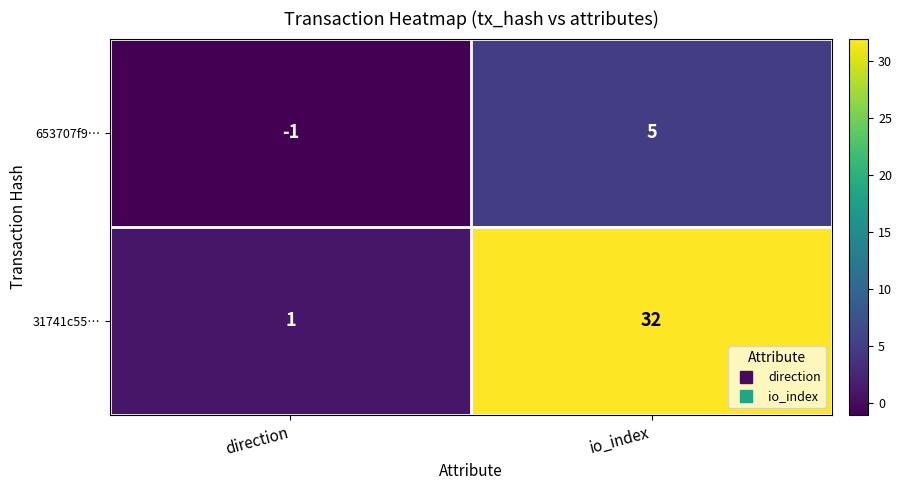

The 653707f9… series shows -1 at direction. True or false?

True